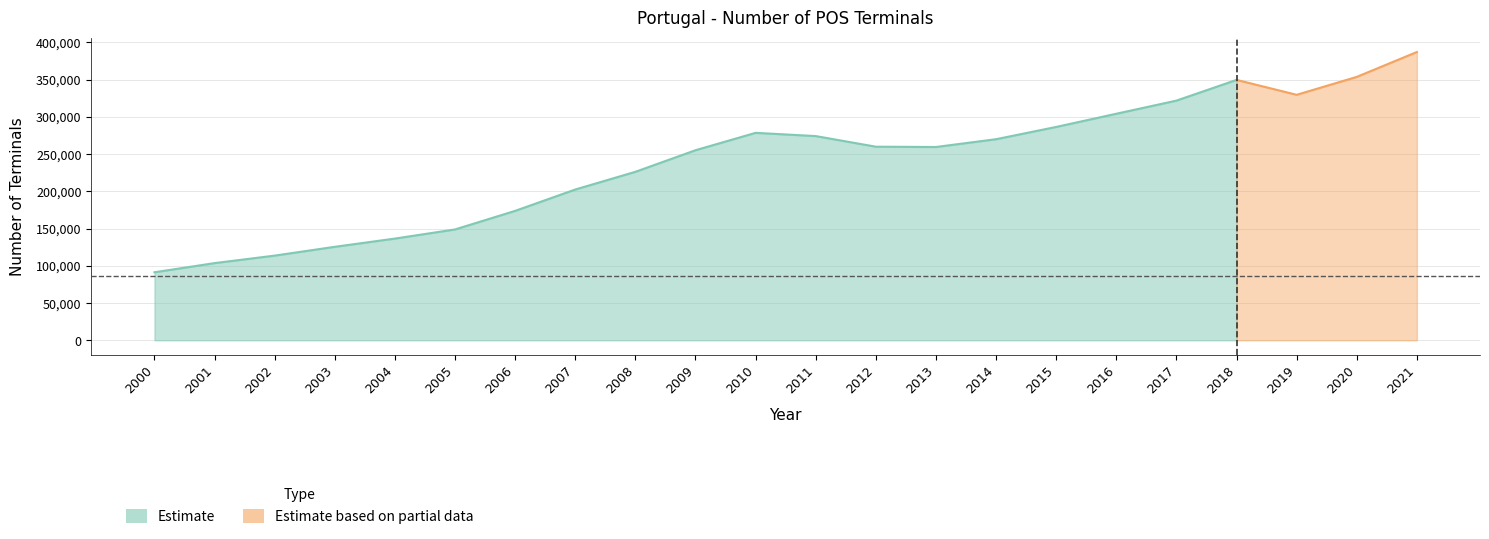

What is the ratio of the value at 2006 to the value at 2019?

0.5